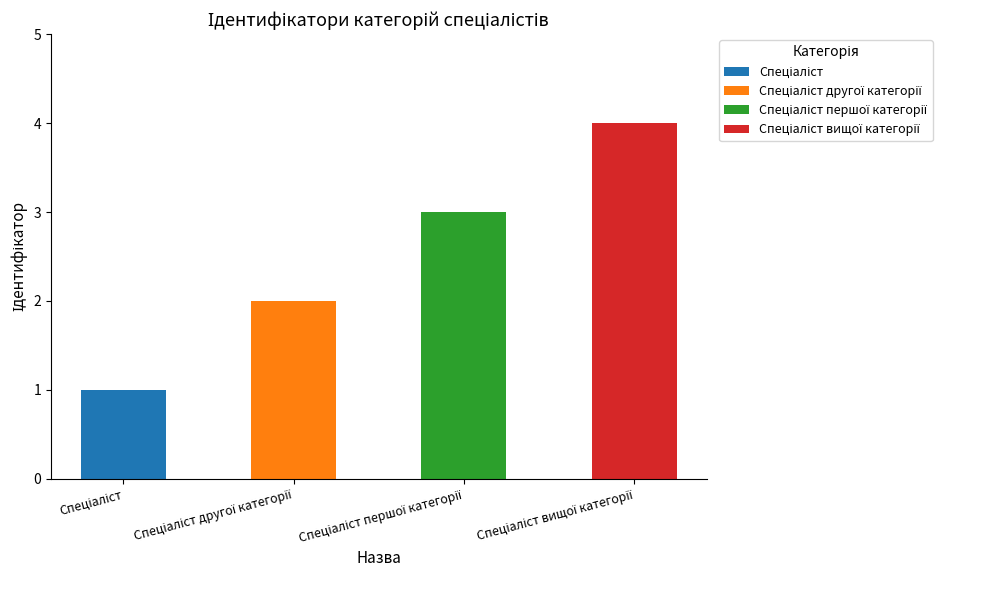

Where is the data nearest to the value 2?

Спеціаліст другої категорії